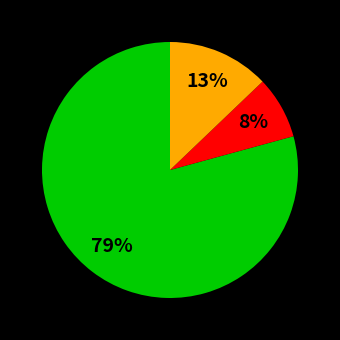

To the nearest percent, what is the average slice percentage?

33%